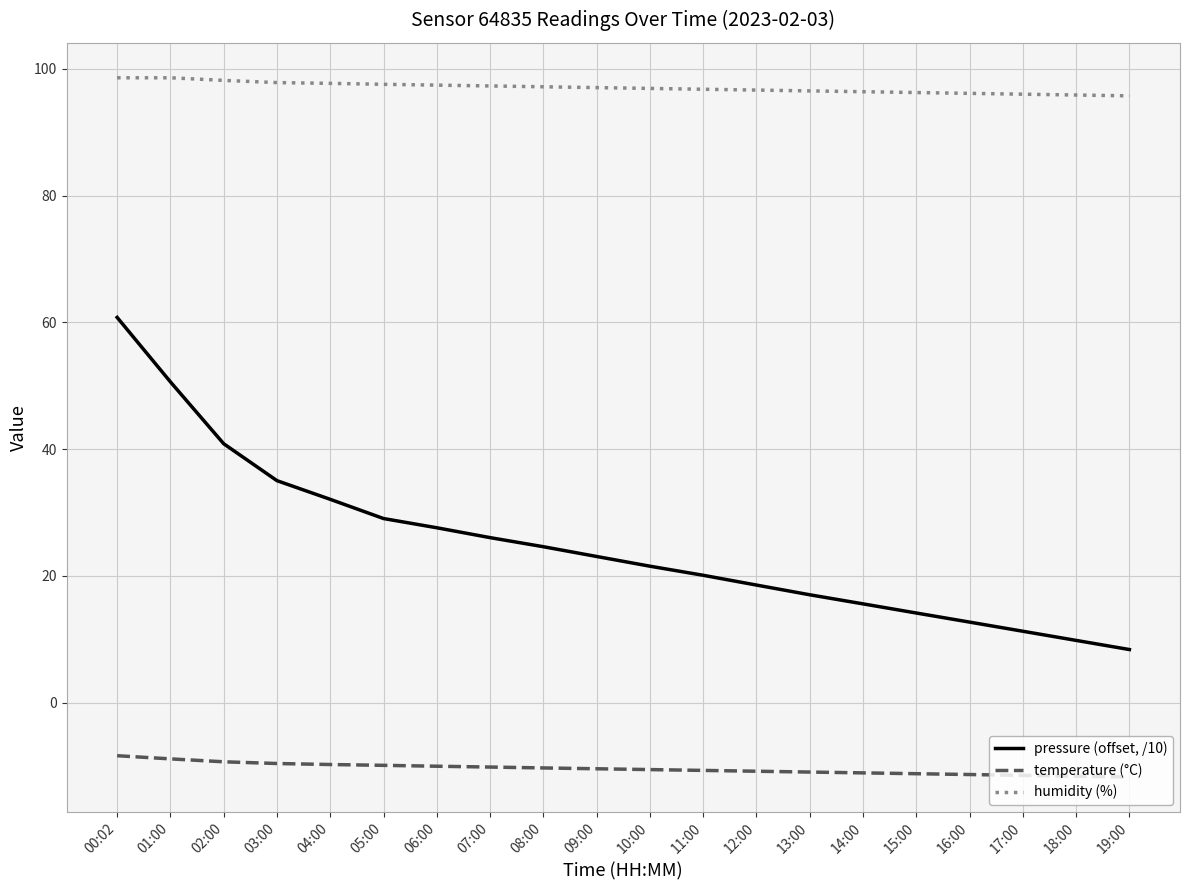

What is the greatest value displayed?

98.6